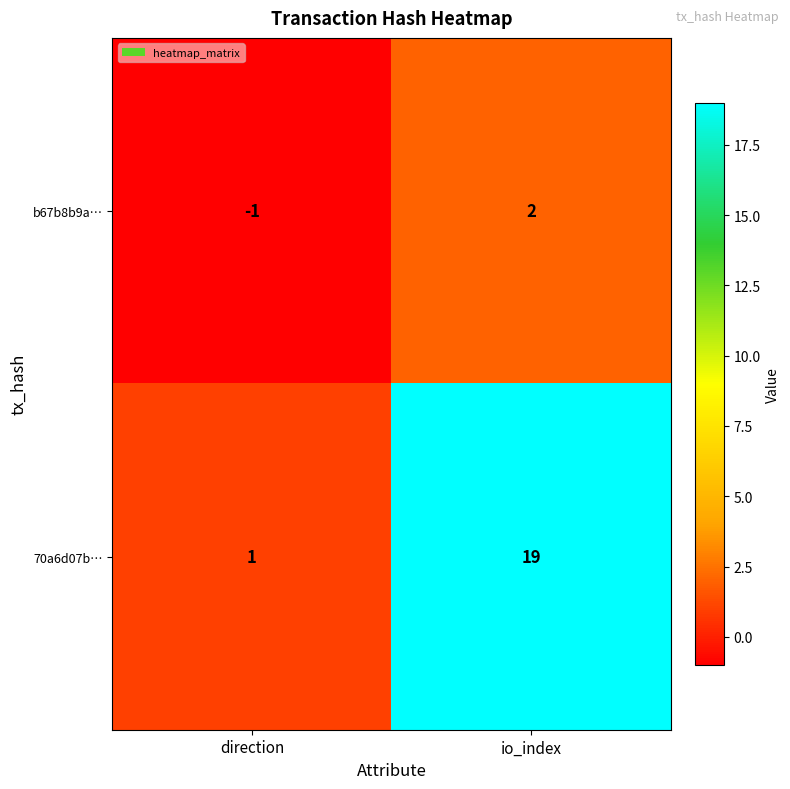

Where is b67b8b9a… nearest to the value 0?

direction